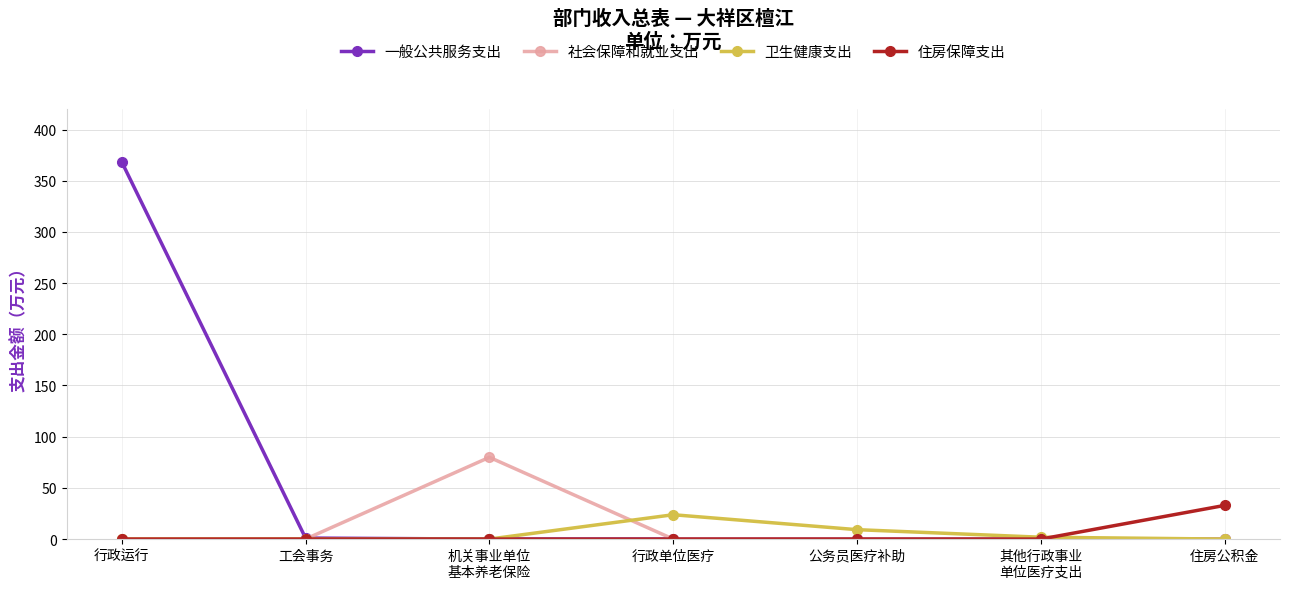

List the series in order of their peak value, lowest first.

卫生健康支出, 住房保障支出, 社会保障和就业支出, 一般公共服务支出